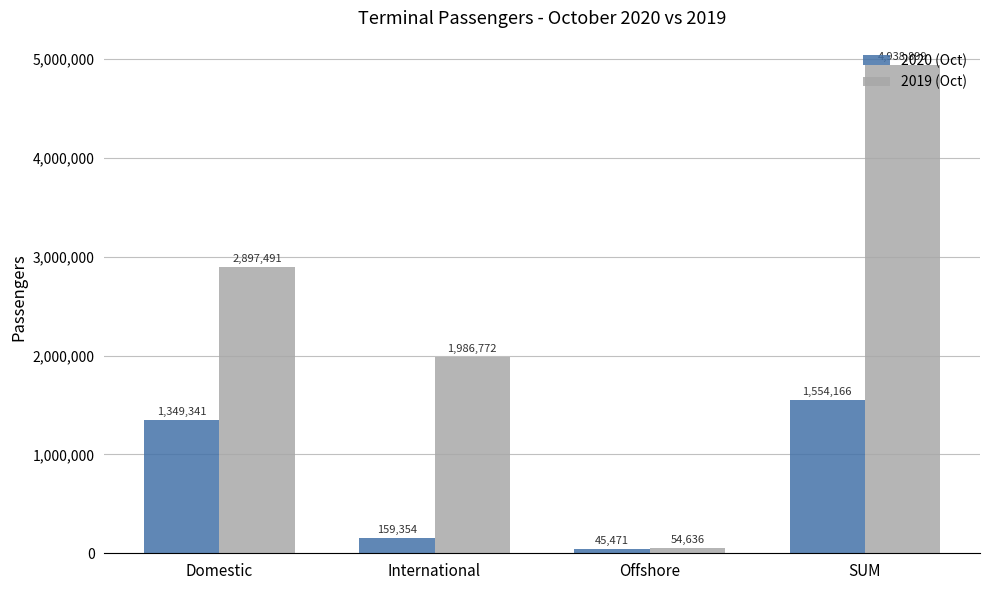

Count the 2019 (Oct) values in the range 1986772 to 4938899.

3